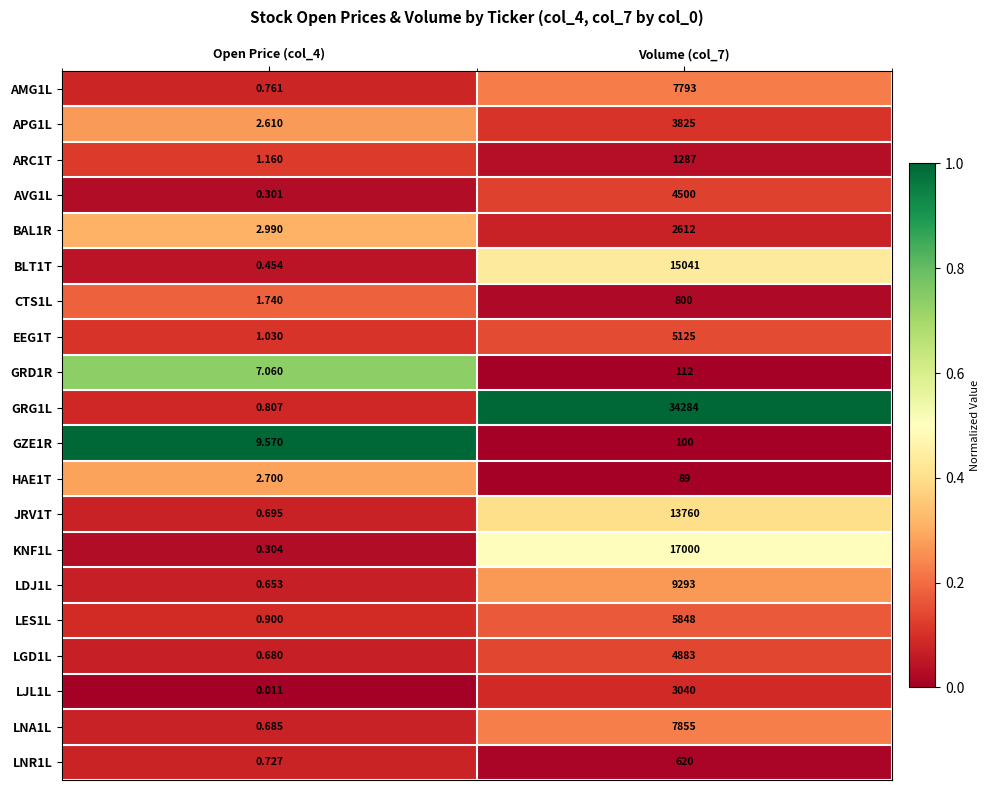

Is the value of GRG1L at Open Price (col_4) greater than the value of HAE1T at Open Price (col_4)?

No